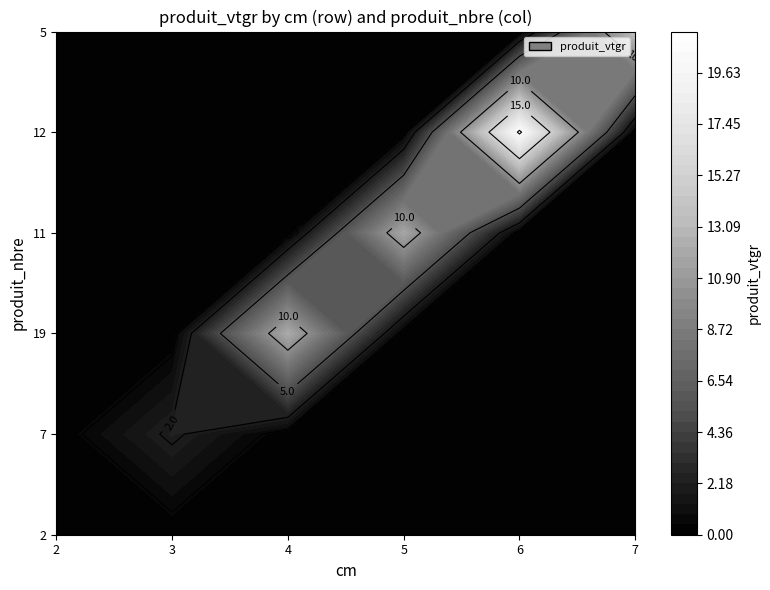

Which series has the largest total across all categories?

6